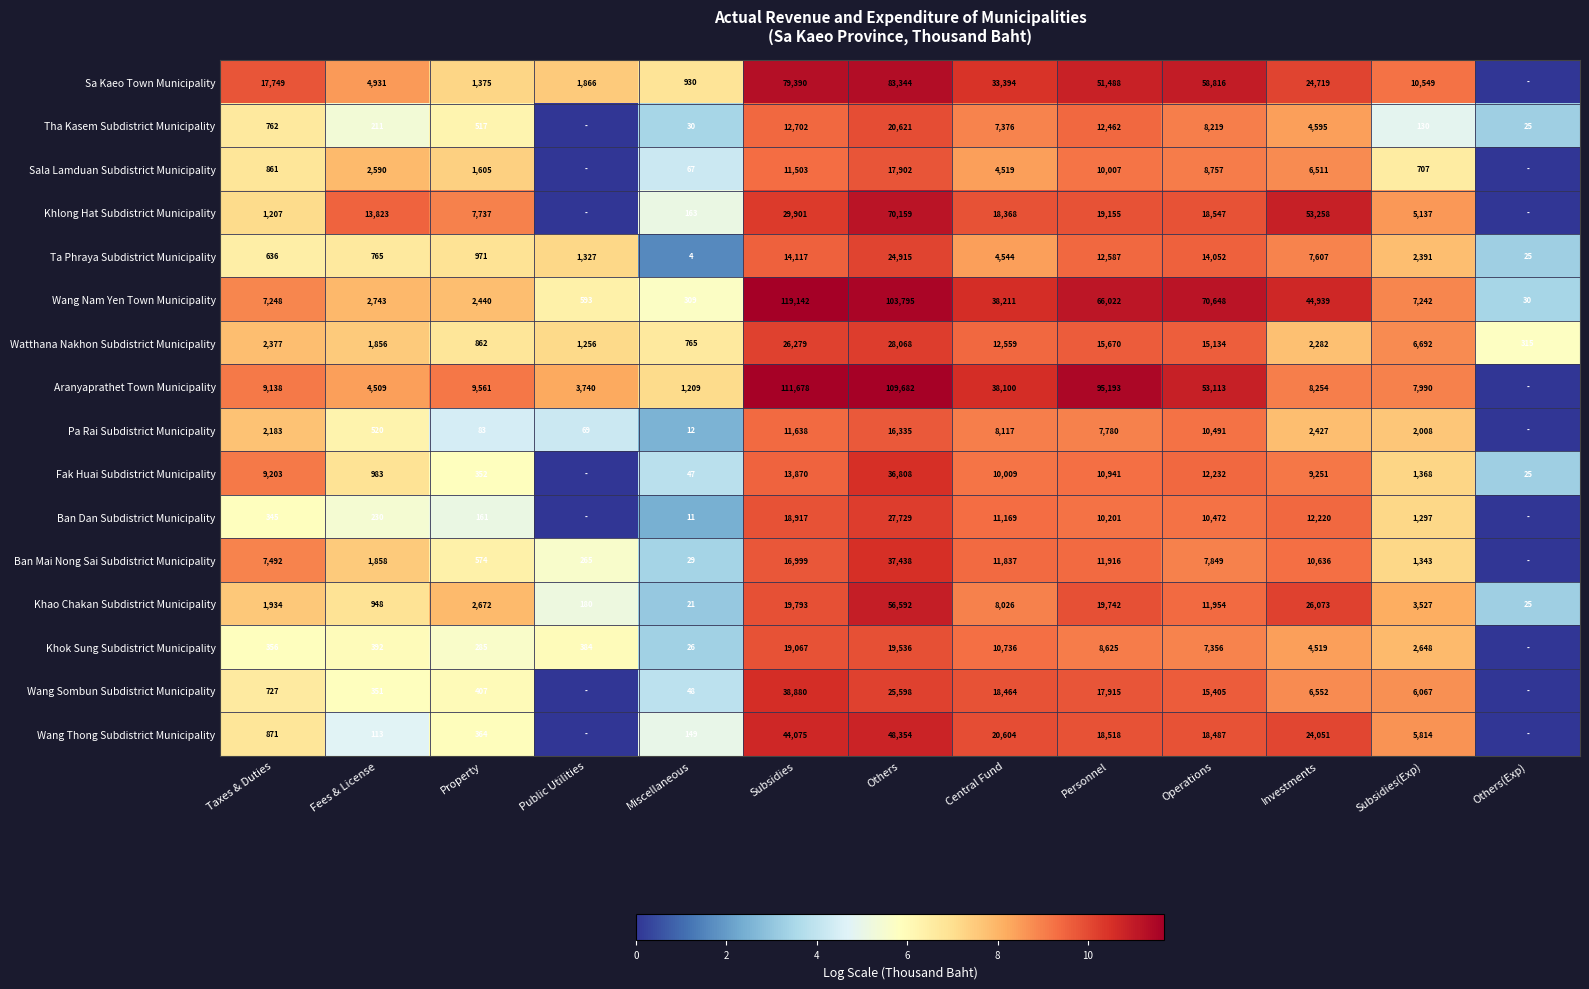

What is the maximum value for Khao Chakan Subdistrict Municipality?

56592